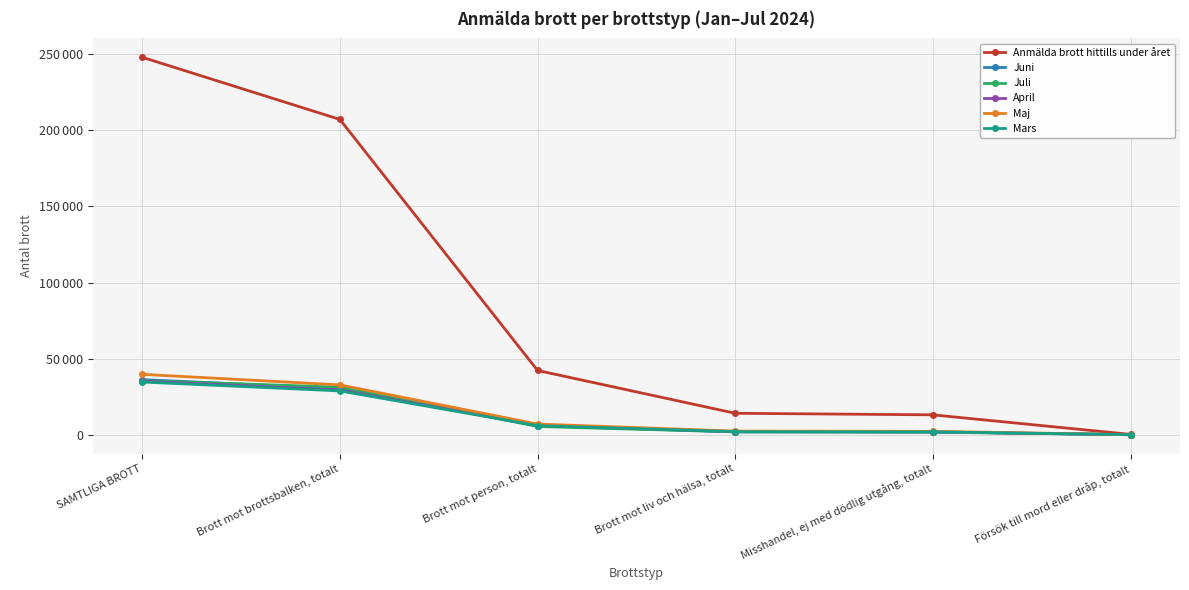

What is the label of the 4th point from the right?

Brott mot person, totalt